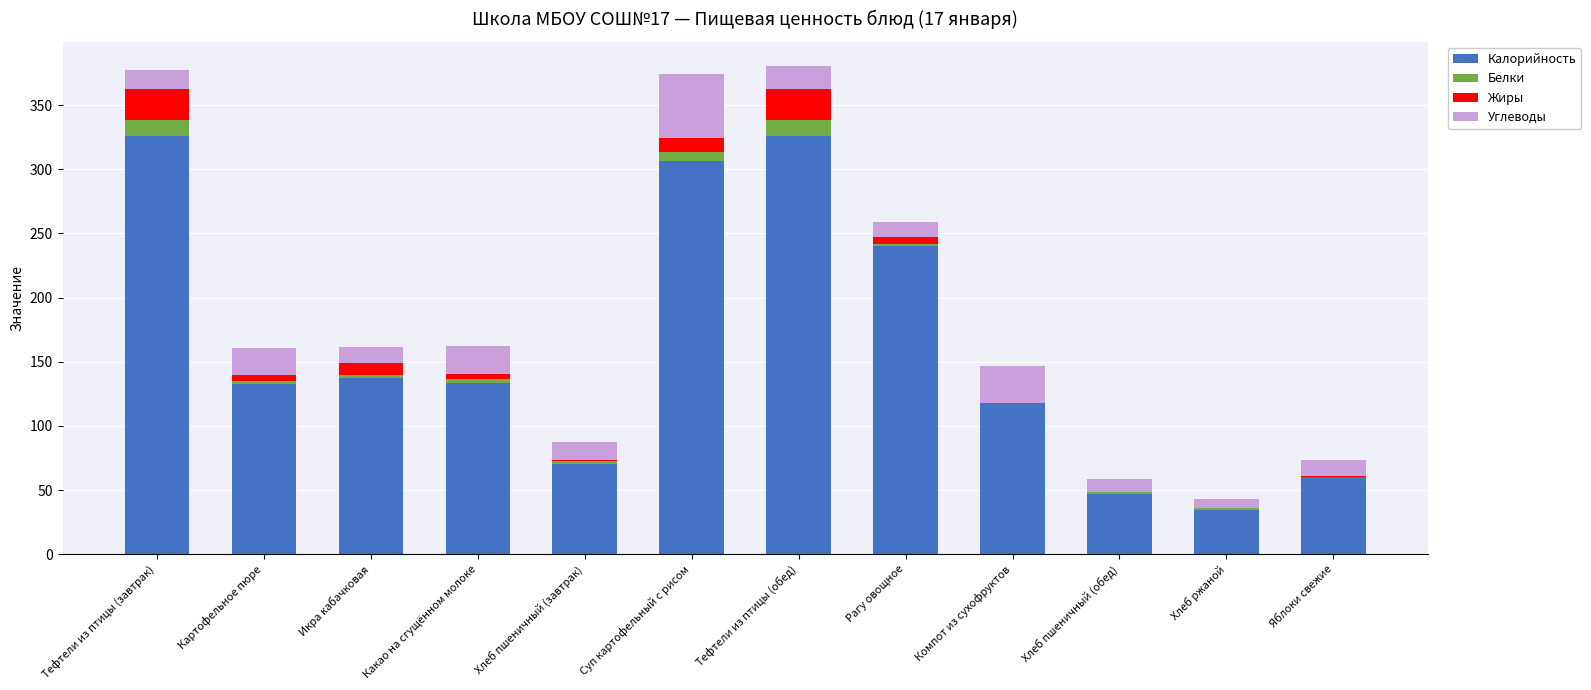

The Калорийность series shows 83.3 at Яблоки свежие. True or false?

False